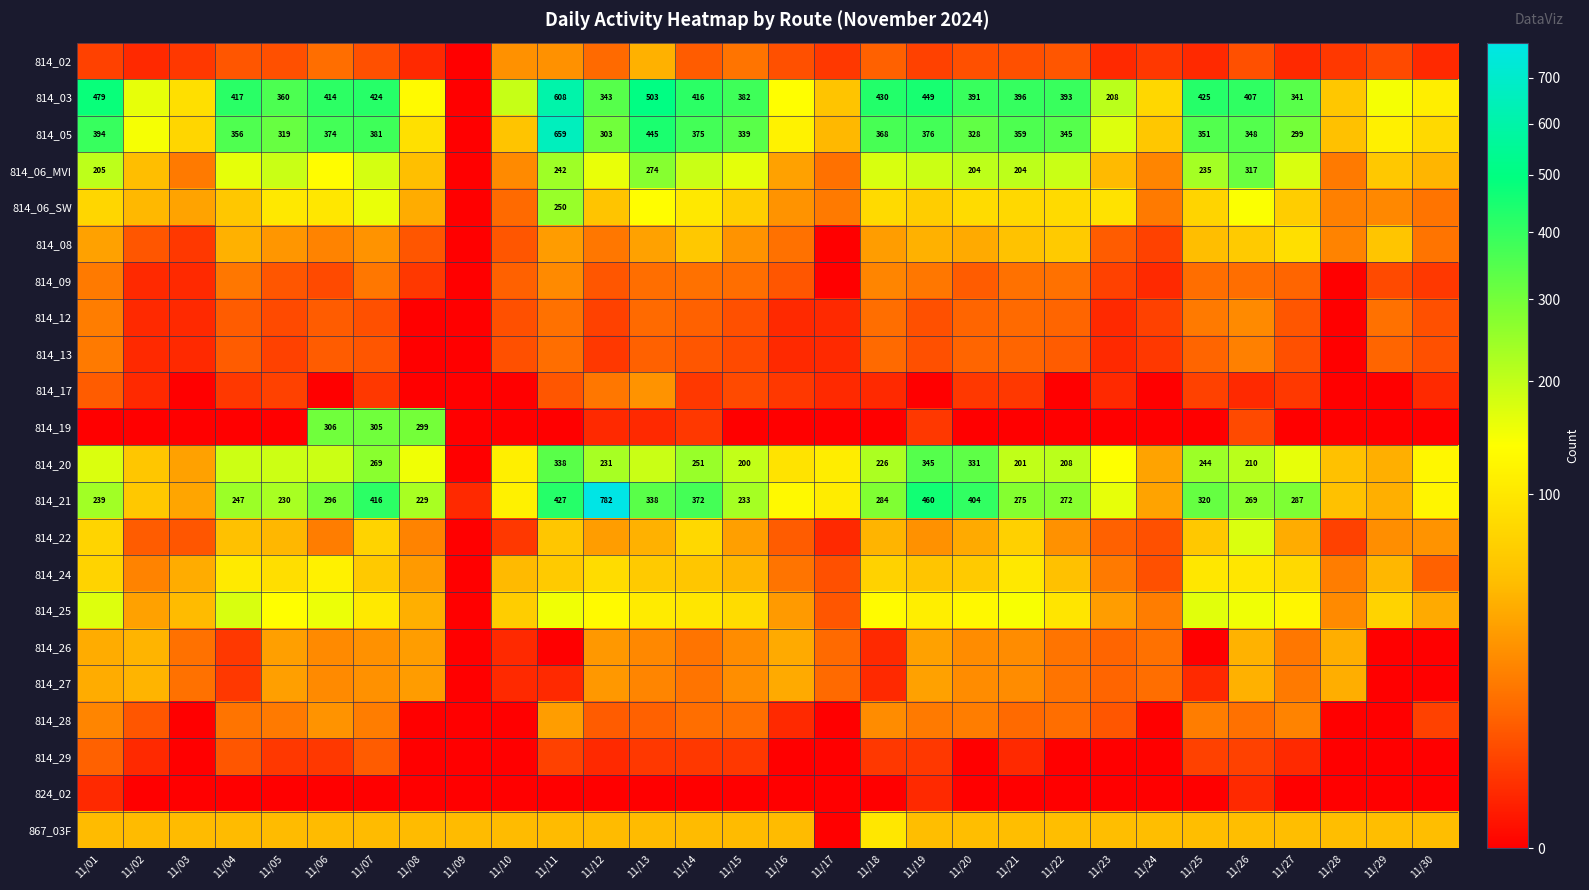

True or false: 814_05 has a value of 236 at 11/19.

False